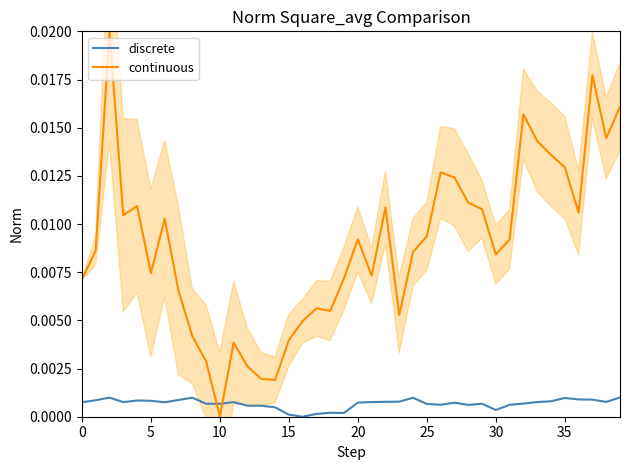

True or false: discrete and continuous cross at least once.

True